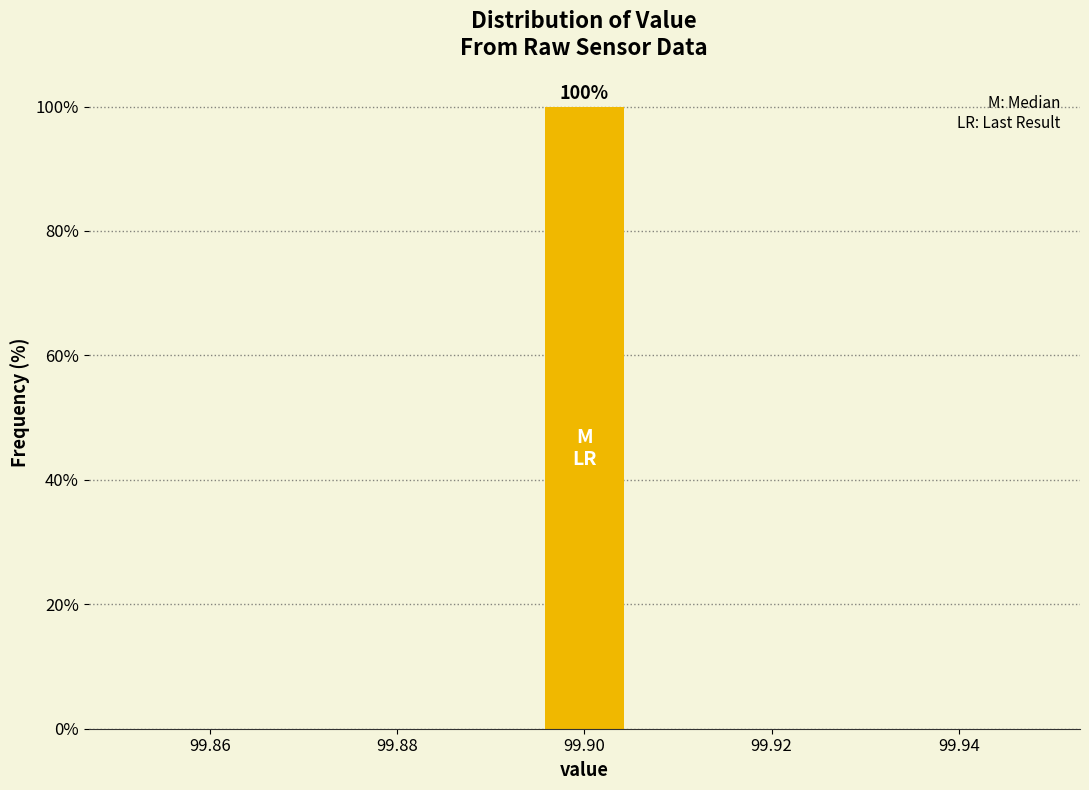

Which range on the x-axis has the tallest bar?

99.895 to 99.905